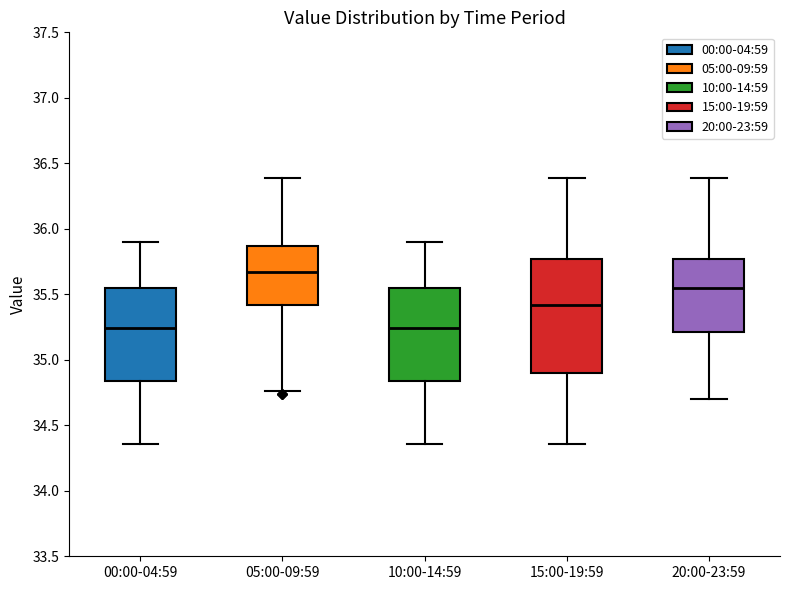

Reading left to right, read every box against the y-axis: the position of its median line, the range the box covers, and the ends of its whiskers. The values are not printed on the chart, so give them approximately, as read against the axis.

00:00-04:59: median 35.25, box 34.85 to 35.55, whiskers 34.35 to 35.90
05:00-09:59: median 35.65, box 35.40 to 35.85, whiskers 34.75 to 36.40
10:00-14:59: median 35.25, box 34.85 to 35.55, whiskers 34.35 to 35.90
15:00-19:59: median 35.40, box 34.90 to 35.75, whiskers 34.35 to 36.40
20:00-23:59: median 35.55, box 35.20 to 35.75, whiskers 34.70 to 36.40